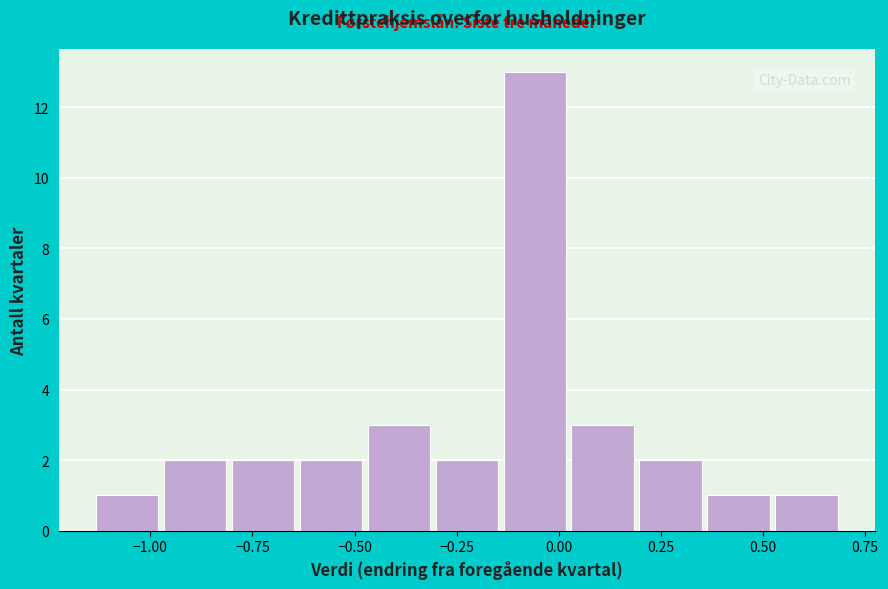

Read against the x-axis, roughly where is the centre of the tallest bar?

-0.05